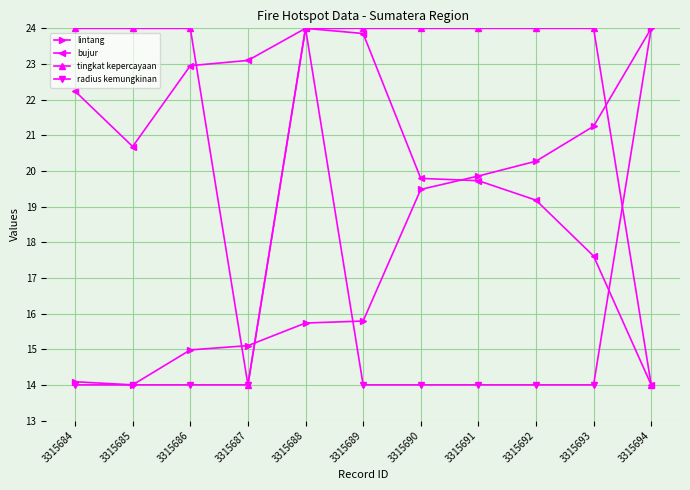

How many lines are shown in the chart?

4